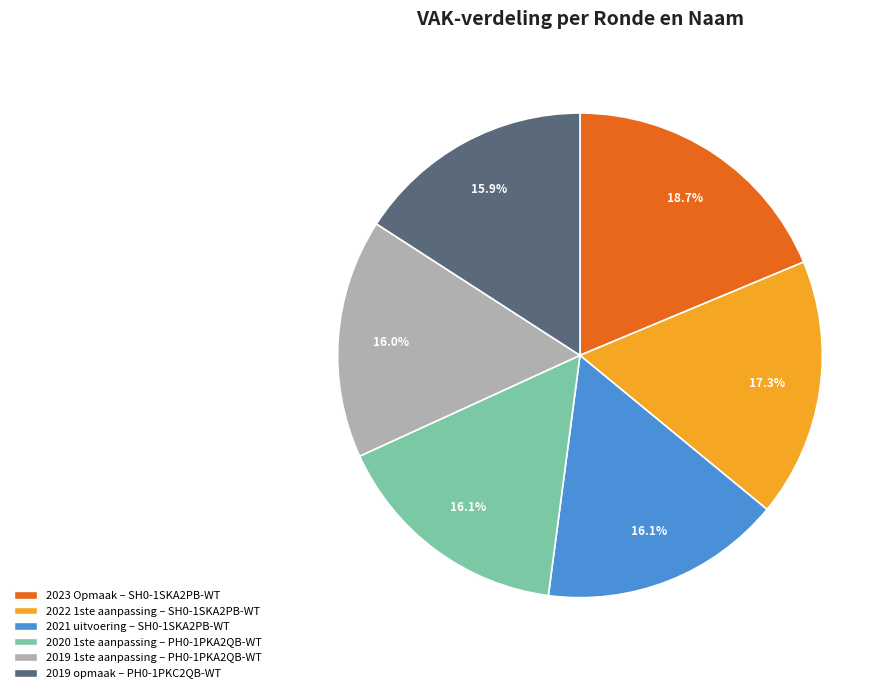

Does any single category account for the majority?

No